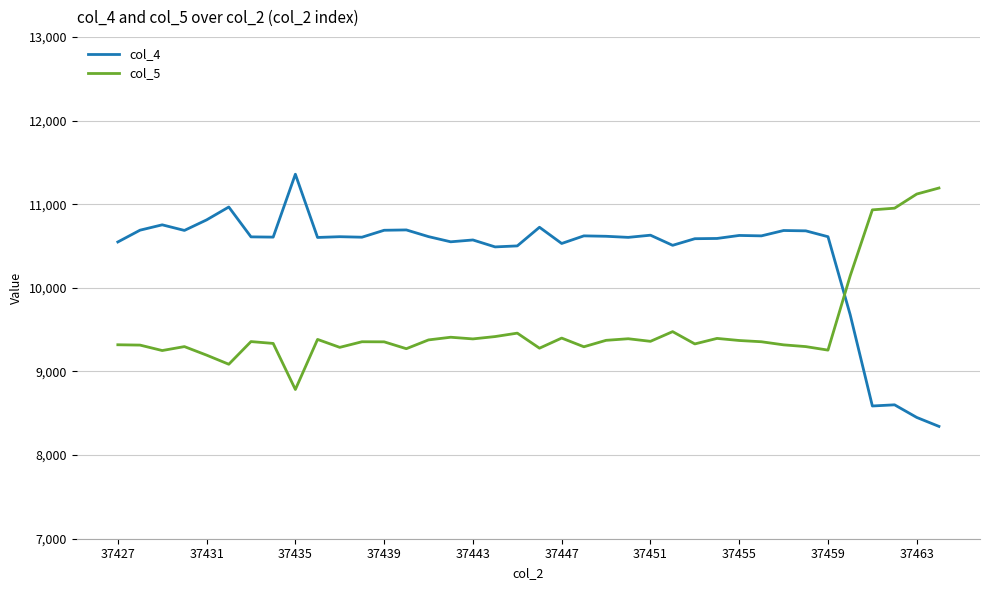

Which series has the largest total across all categories?

col_4